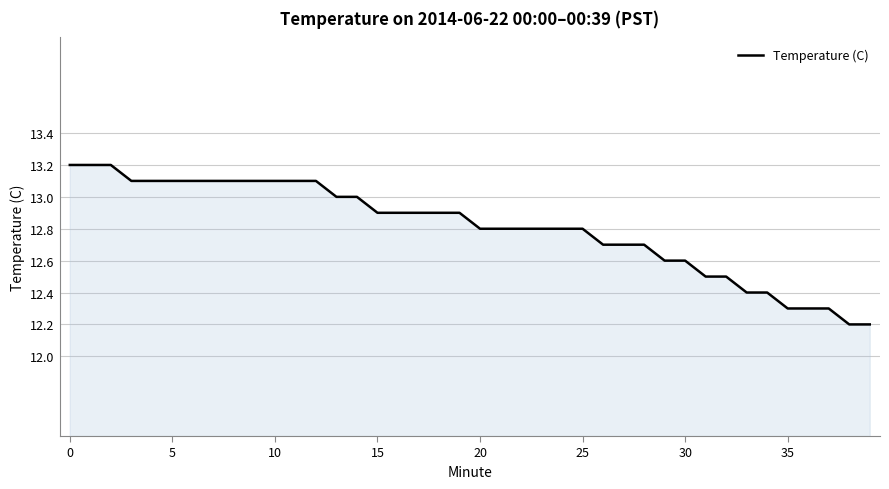

Reading right to left, list all the values displayed in this chart.

12.2	12.2	12.3	12.3	12.3	12.4	12.4	12.5	12.5	12.6	12.6	12.7	12.7	12.7	12.8	12.8	12.8	12.8	12.8	12.8	12.9	12.9	12.9	12.9	12.9	13.0	13.0	13.1	13.1	13.1	13.1	13.1	13.1	13.1	13.1	13.1	13.1	13.2	13.2	13.2